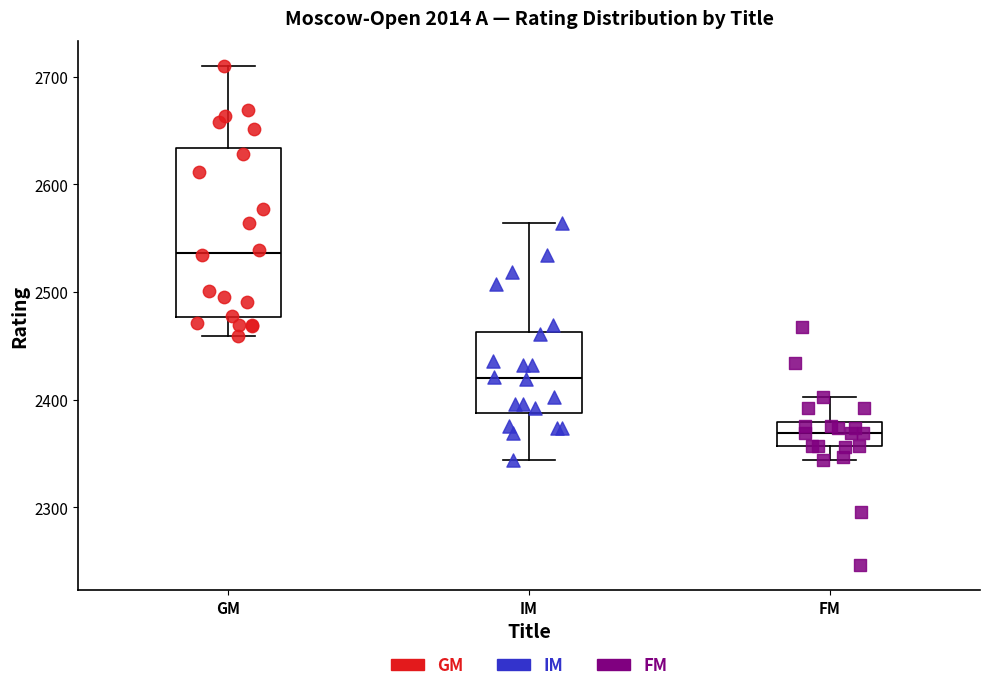

Reading left to right, transcribe this box plot: for each box, give where its median line is, the range the box spans, and where its two whiskers end, as read against the y-axis. The values are not printed on the chart, so give them approximately, as read against the axis.

GM: median 2540, box 2480 to 2630, whiskers 2460 to 2710
IM: median 2420, box 2390 to 2460, whiskers 2340 to 2560
FM: median 2370, box 2360 to 2380, whiskers 2340 to 2400